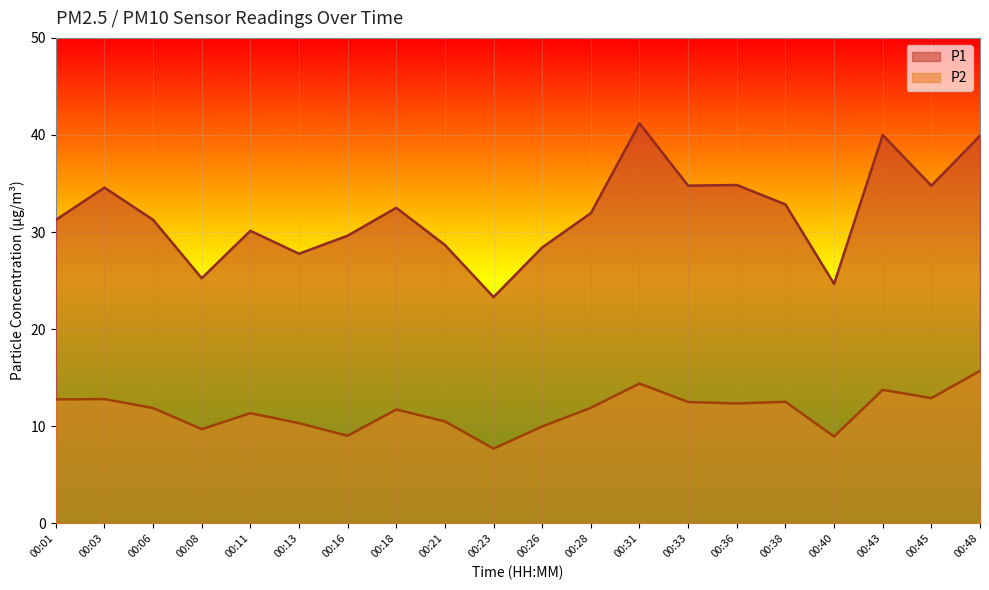

Which series changed the most between 00:03 and 00:45?

P1